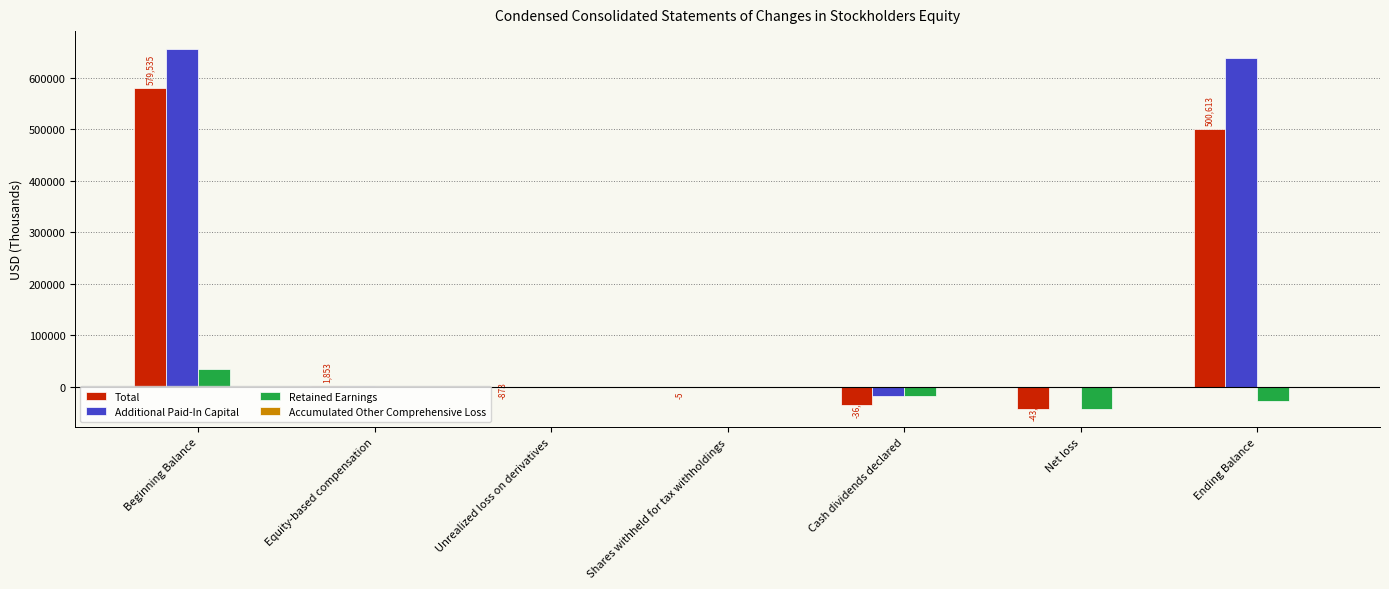

True or false: Additional Paid-In Capital has a value of 229071 at Net loss.

False